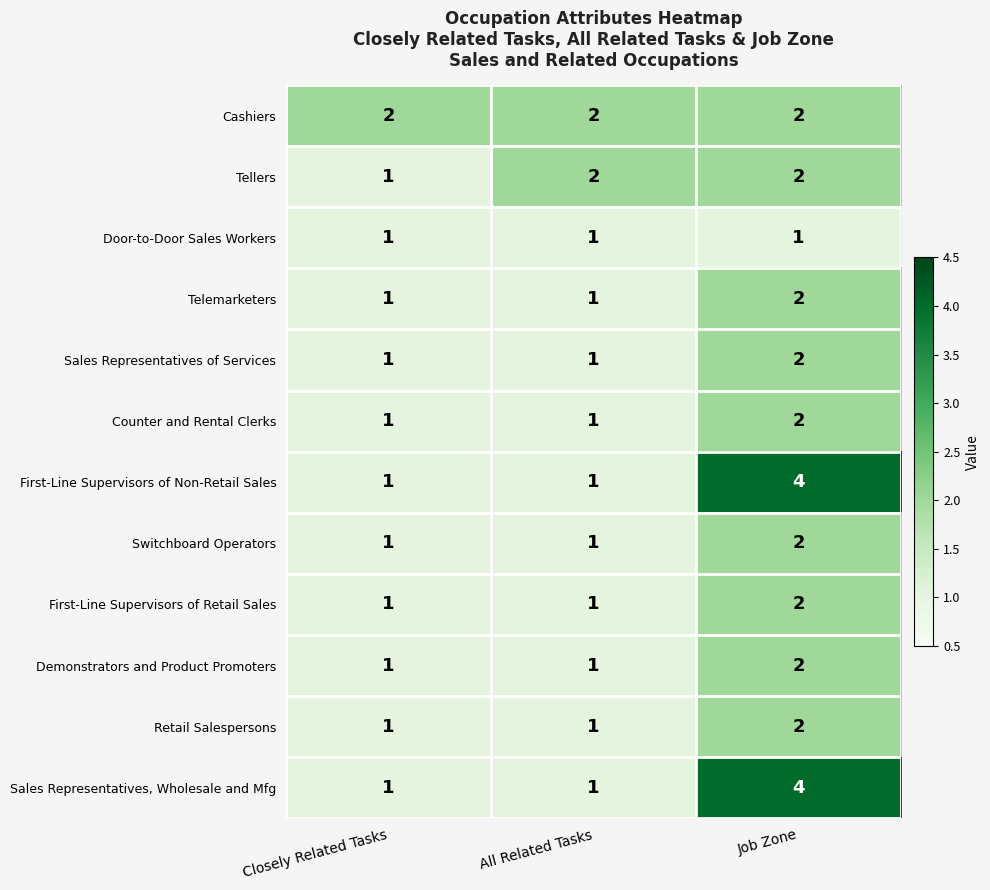

What is the difference between the maximum and second lowest values in the First-Line Supervisors of Non-Retail Sales series?

3